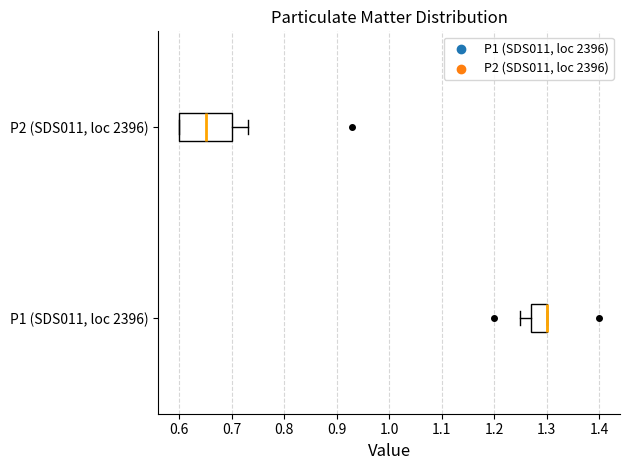

Which box is the widest, from its left edge to its right edge?

P2 (SDS011, loc 2396)